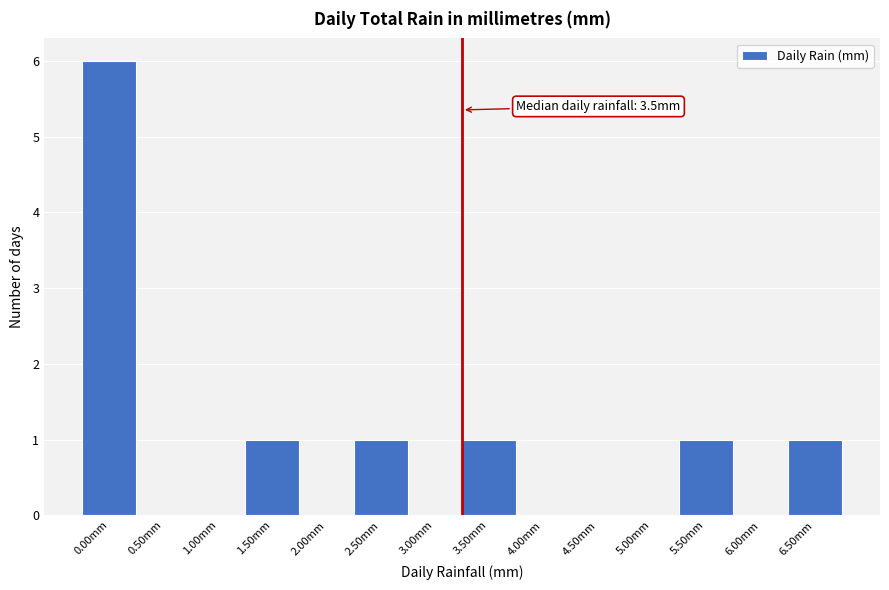

Reading left to right, extract all data points from this chart.

0.00mm=6	0.50mm=0	1.00mm=0	1.50mm=1	2.00mm=0	2.50mm=1	3.00mm=0	3.50mm=1	4.00mm=0	4.50mm=0	5.00mm=0	5.50mm=1	6.00mm=0	6.50mm=1